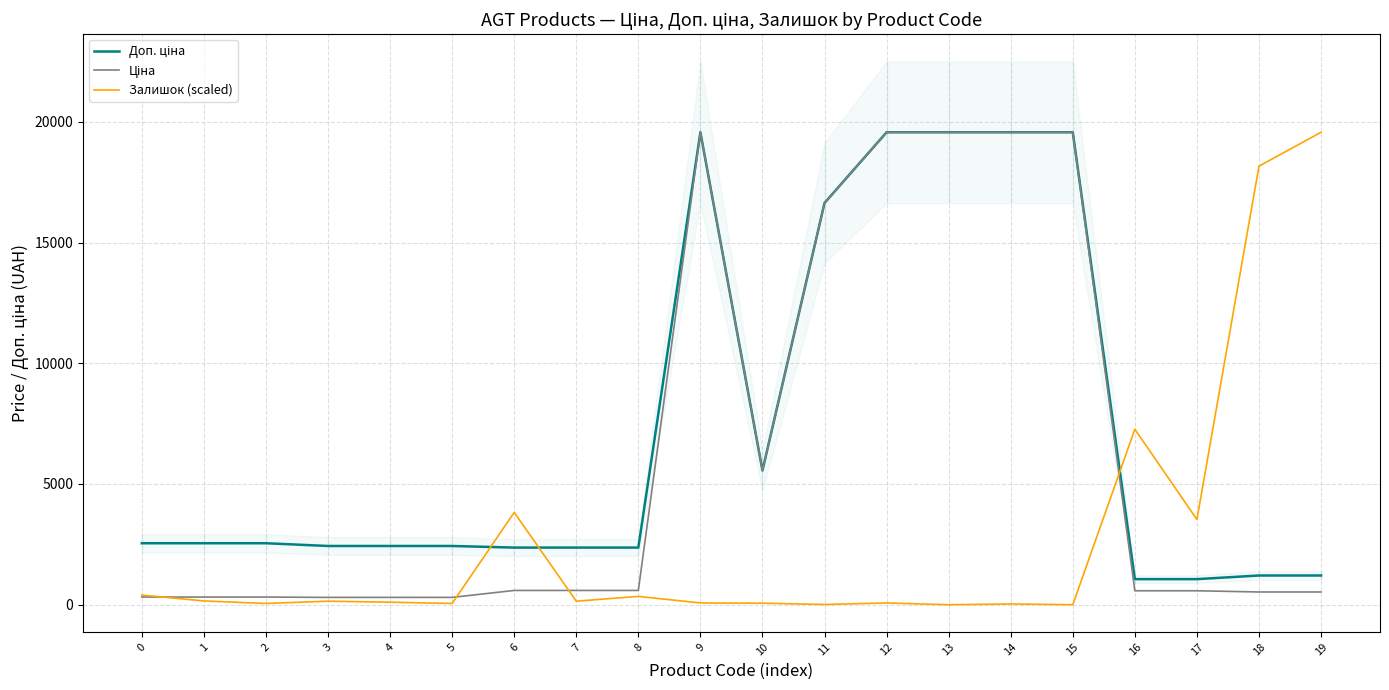

The Ціна series shows 19564.9 at 15. True or false?

True